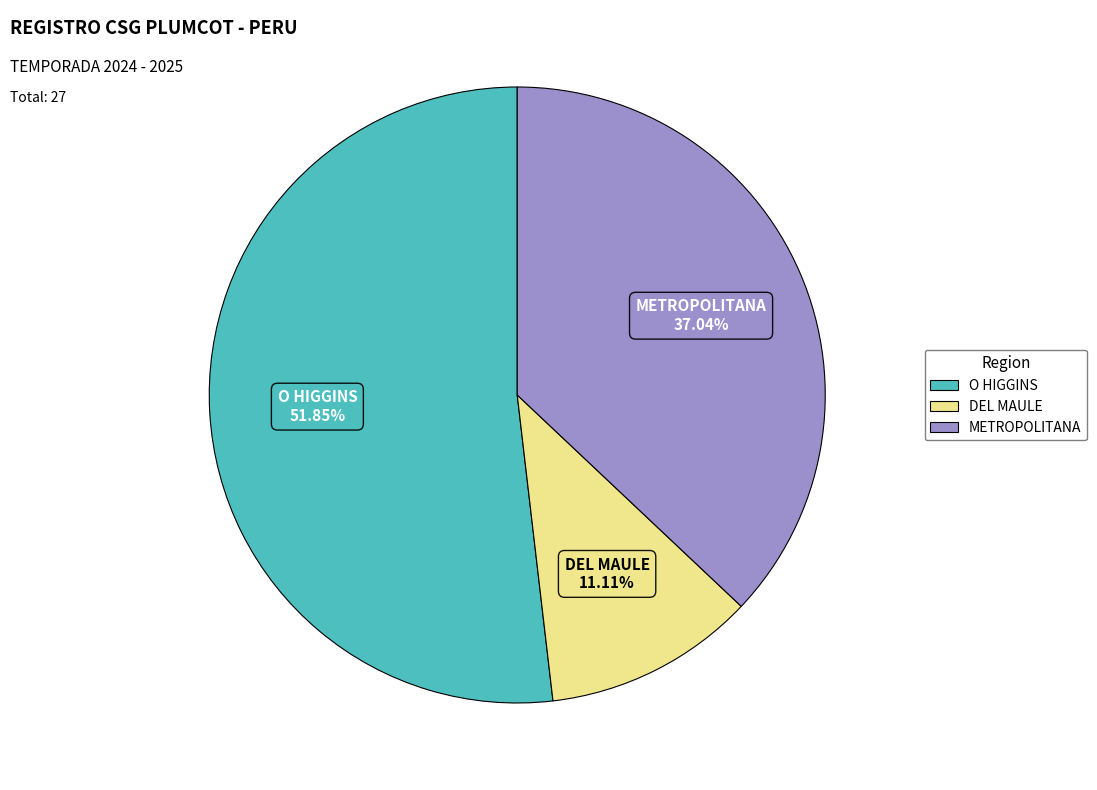

Which slice is the largest?

O HIGGINS